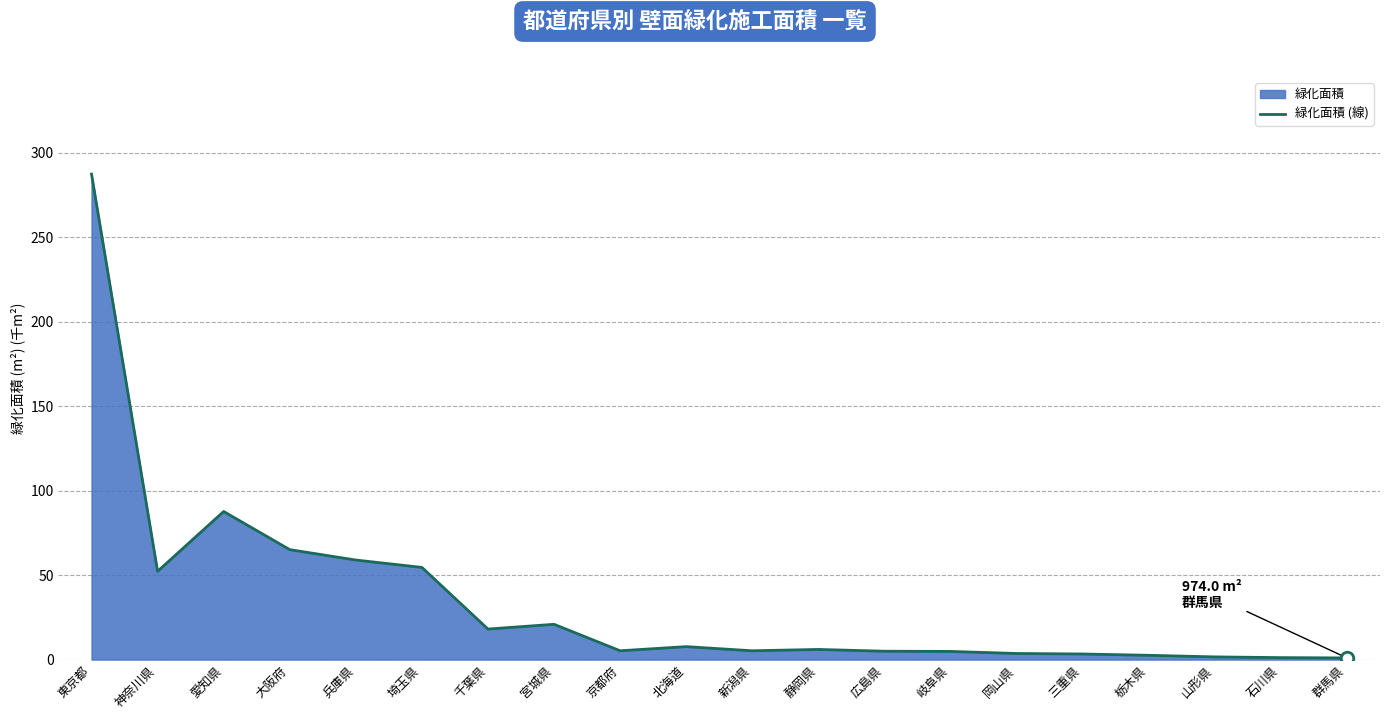

Rank the categories by value from lowest to highest.

群馬県, 石川県, 山形県, 栃木県, 三重県, 岡山県, 岐阜県, 広島県, 新潟県, 京都府, 静岡県, 北海道, 千葉県, 宮城県, 神奈川県, 埼玉県, 兵庫県, 大阪府, 愛知県, 東京都